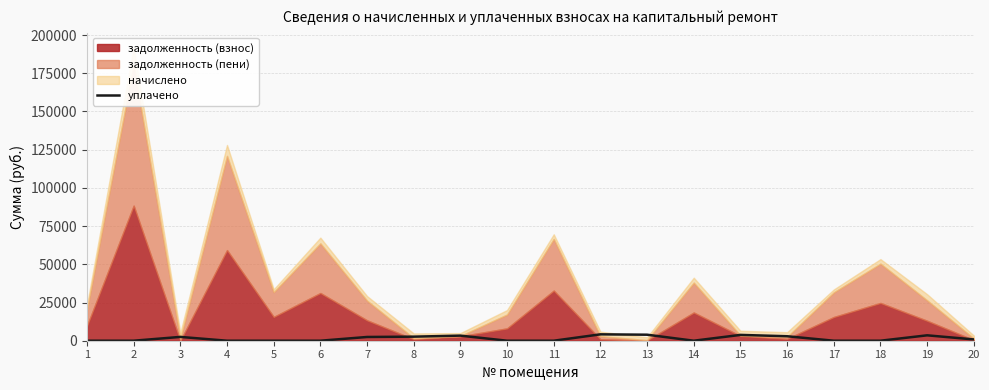

Reading left to right, list all the values displayed in this chart.

0.0	0.0	2496.8	0.0	0.0	0.0	2451.0	2656.9	3334.5	0.0	0.0	4176.0	3935.6	0.0	3806.9	2927.2	0.0	0.0	3533.0	847.7